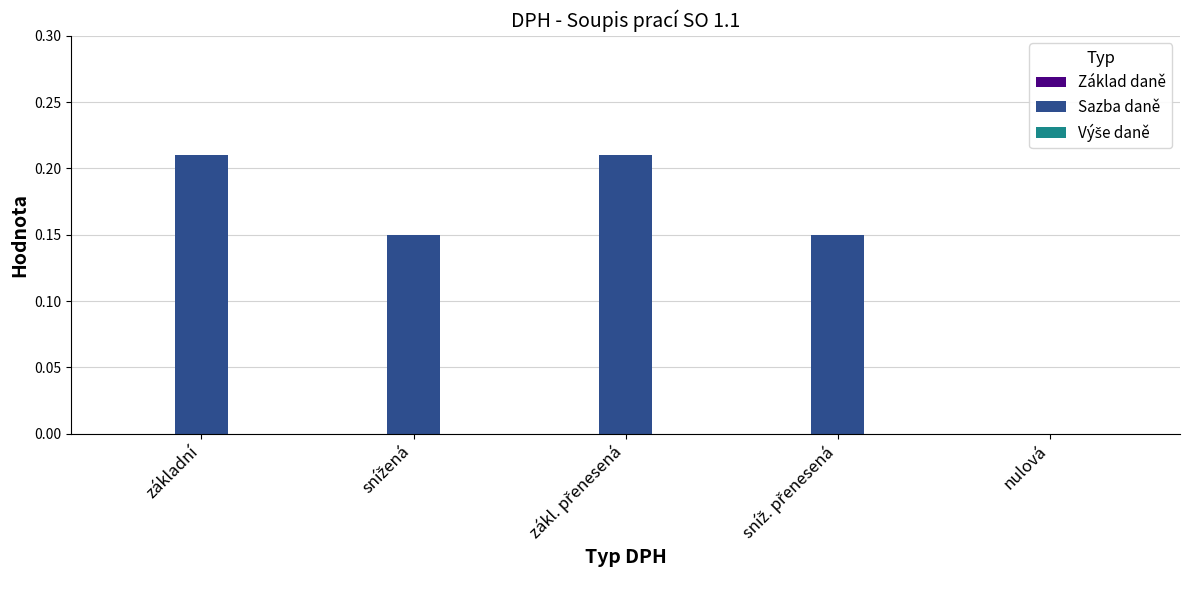

Count the number of data series in this chart.

1